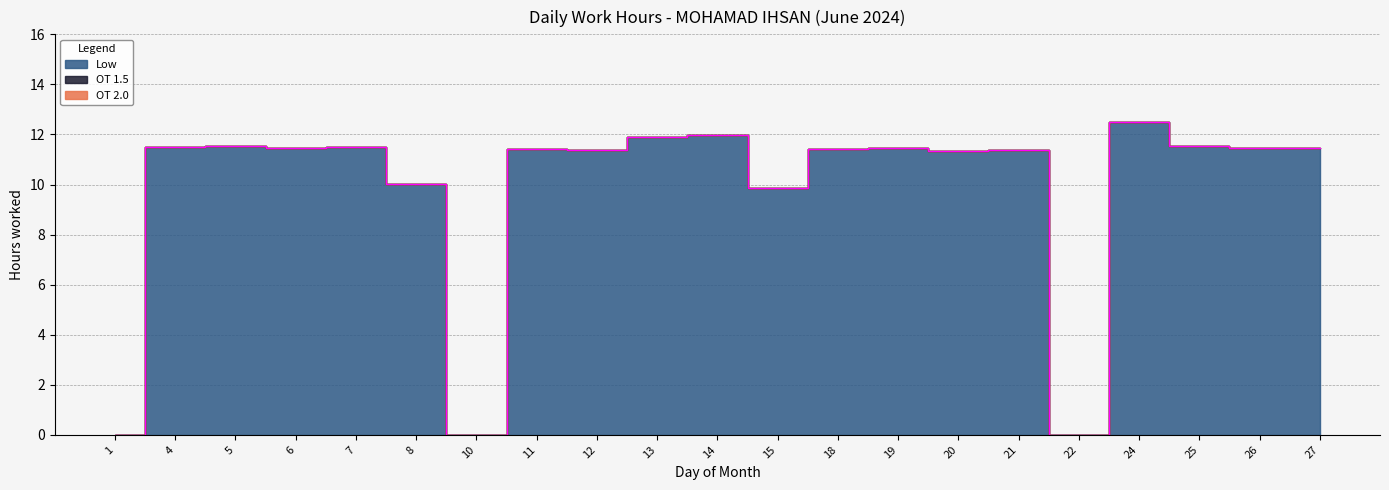

How many lines are shown in the chart?

3